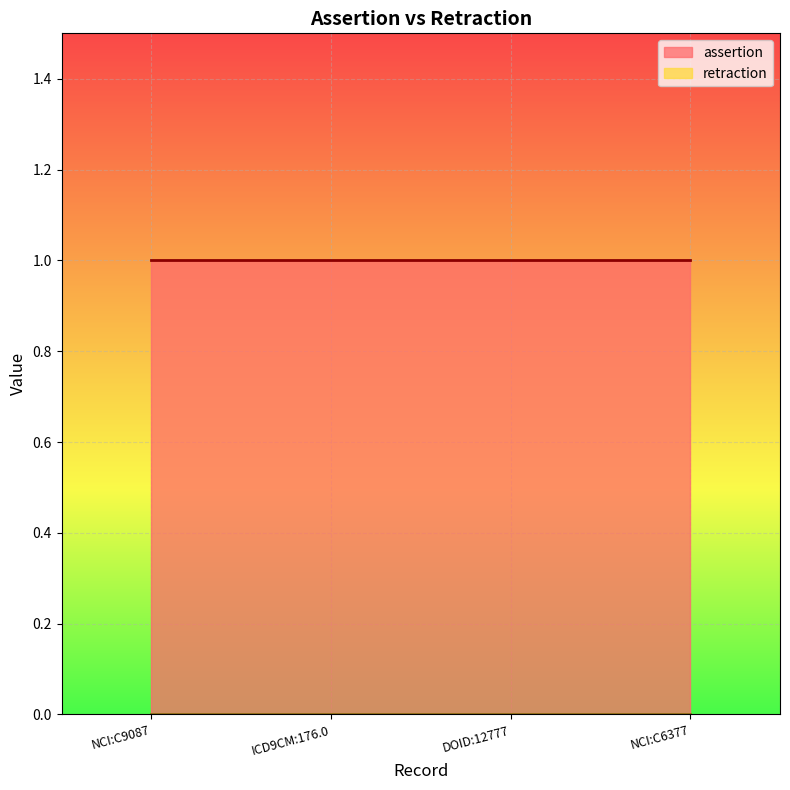

List the labels in order of retraction value, smallest first.

NCI:C9087, ICD9CM:176.0, DOID:12777, NCI:C6377